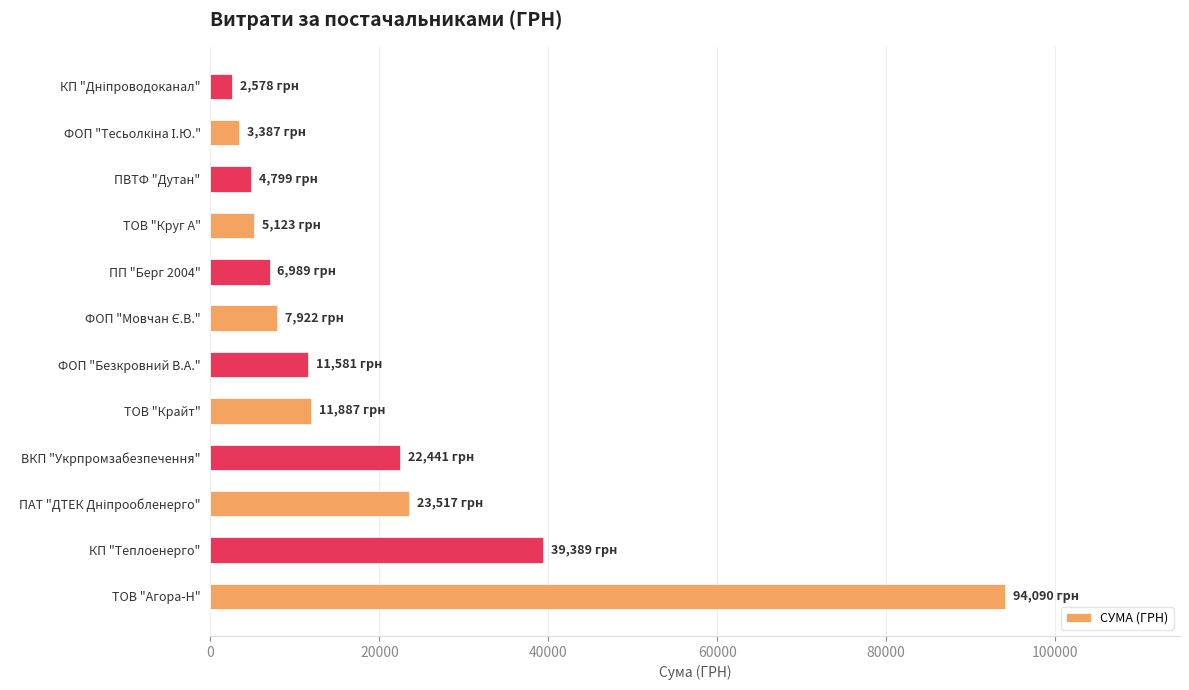

Is it true that the value at КП "Теплоенерго" is 39389.0?

True